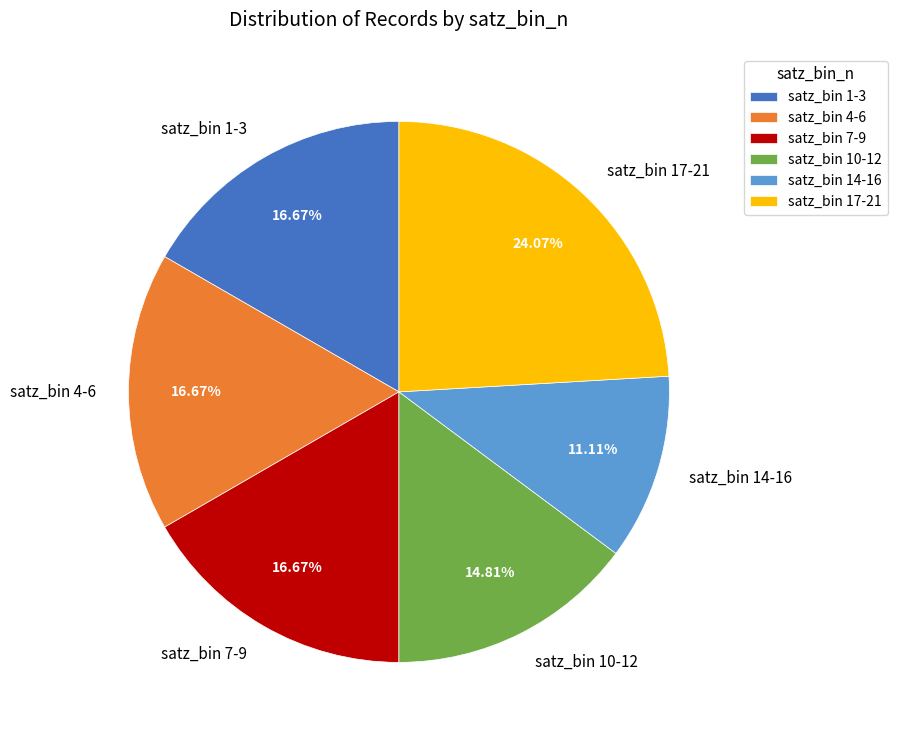

Does any single category account for the majority?

No